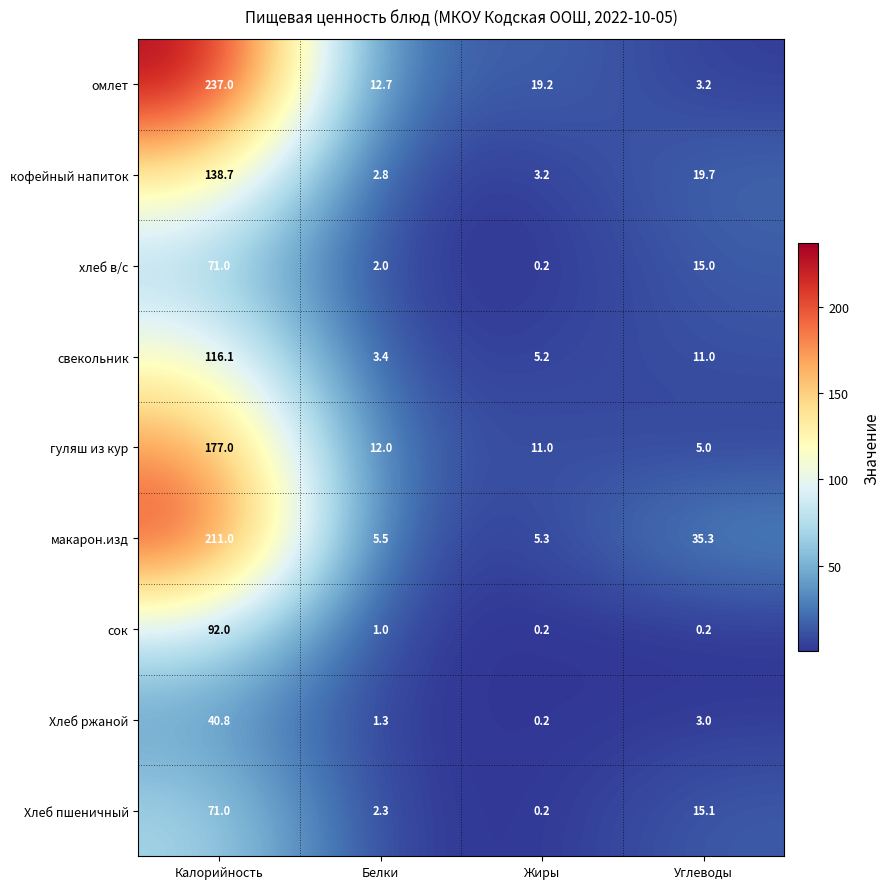

What is the difference between the maximum and second lowest values in the свекольник series?

110.9